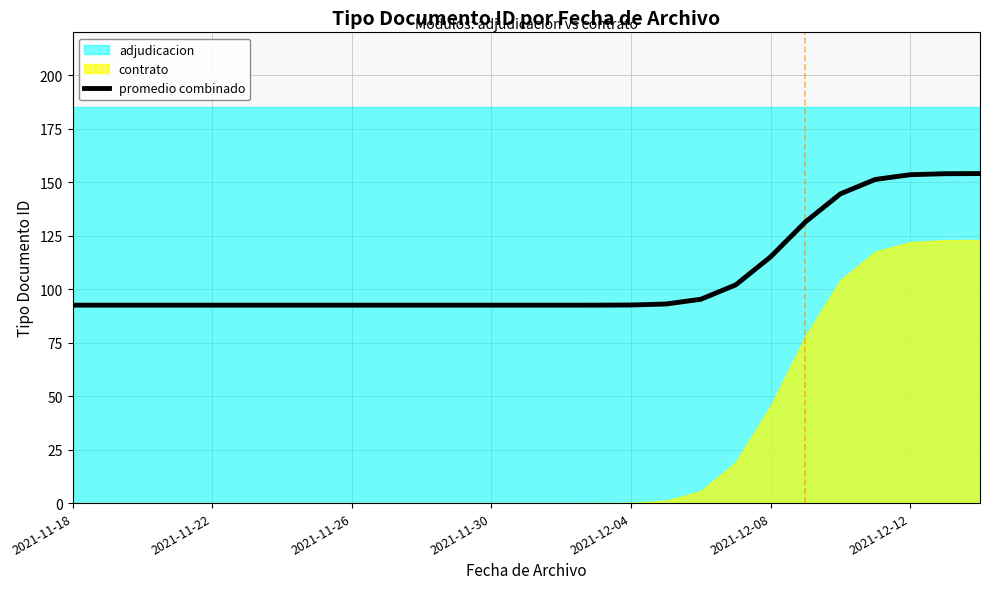

What is the difference between the maximum and second lowest values?

61.5